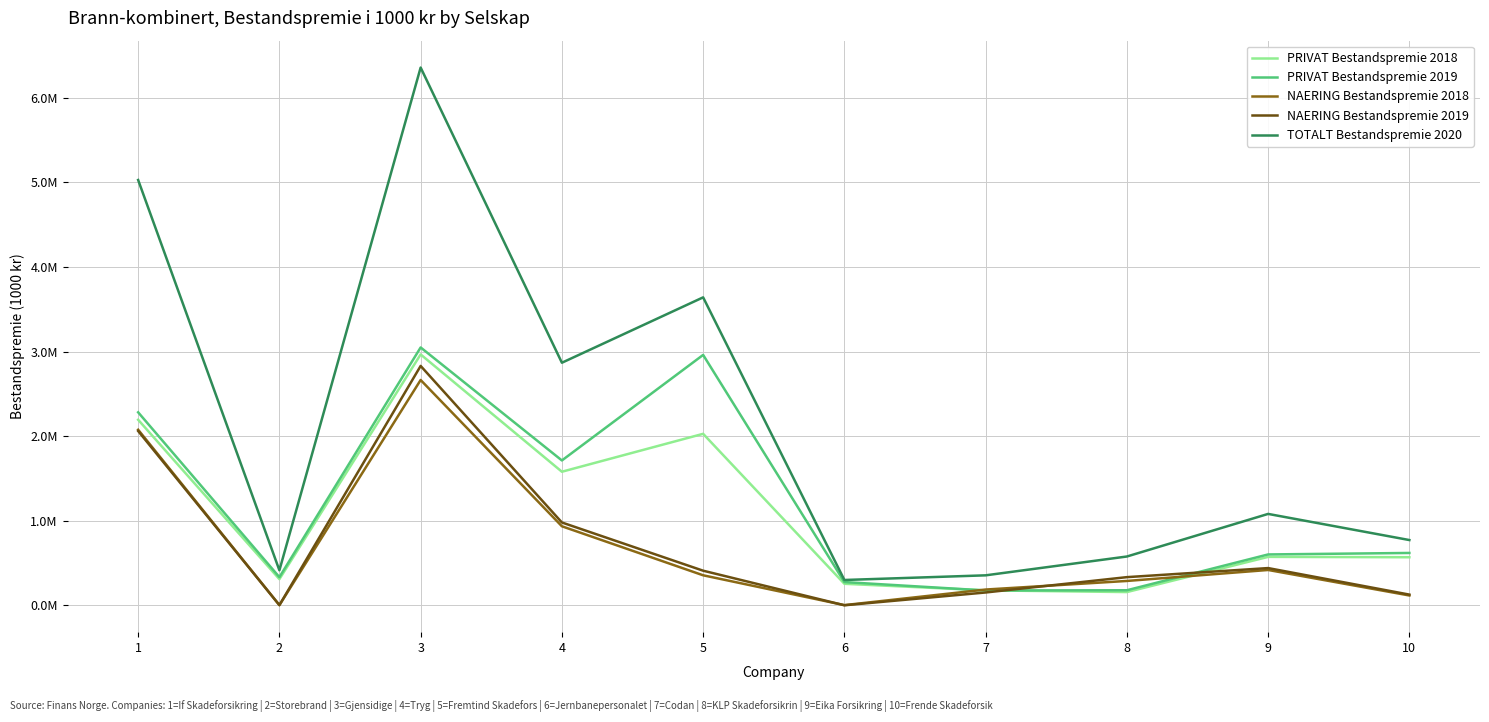

What are all the series names shown in the legend?

PRIVAT Bestandspremie 2018, PRIVAT Bestandspremie 2019, NAERING Bestandspremie 2018, NAERING Bestandspremie 2019, TOTALT Bestandspremie 2020